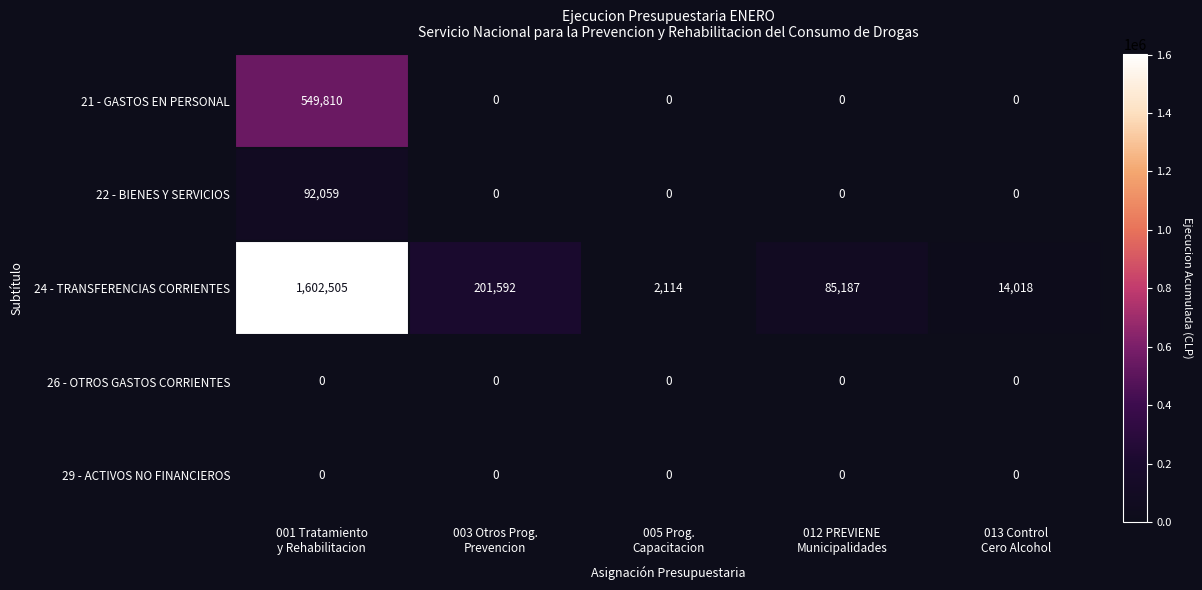

What is the average value of the 24 - TRANSFERENCIAS CORRIENTES series?

381083